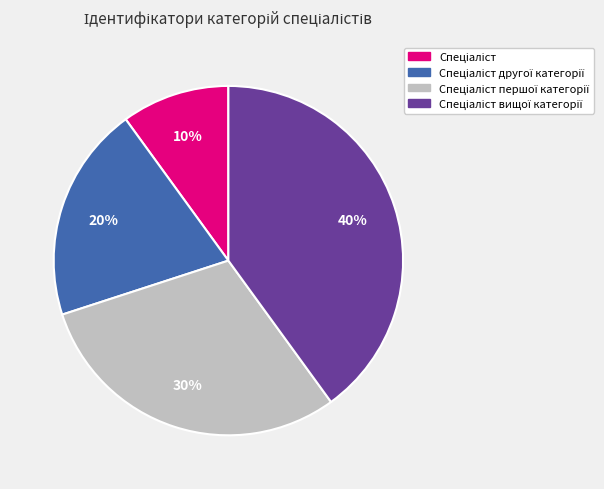

To the nearest percent, what is the average slice percentage?

25%